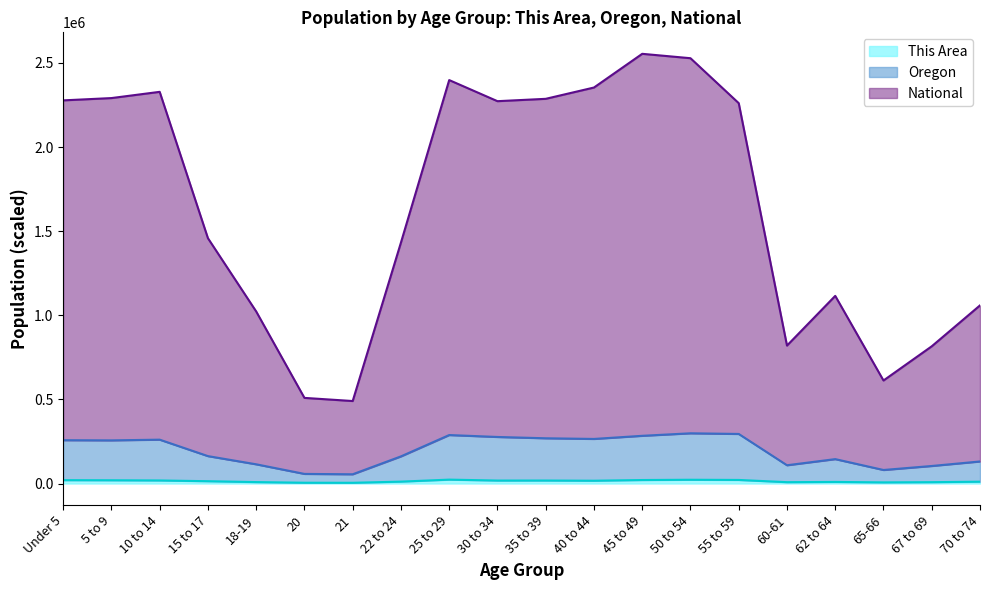

Rank the series by their maximum value, from lowest to highest.

This Area, Oregon, National